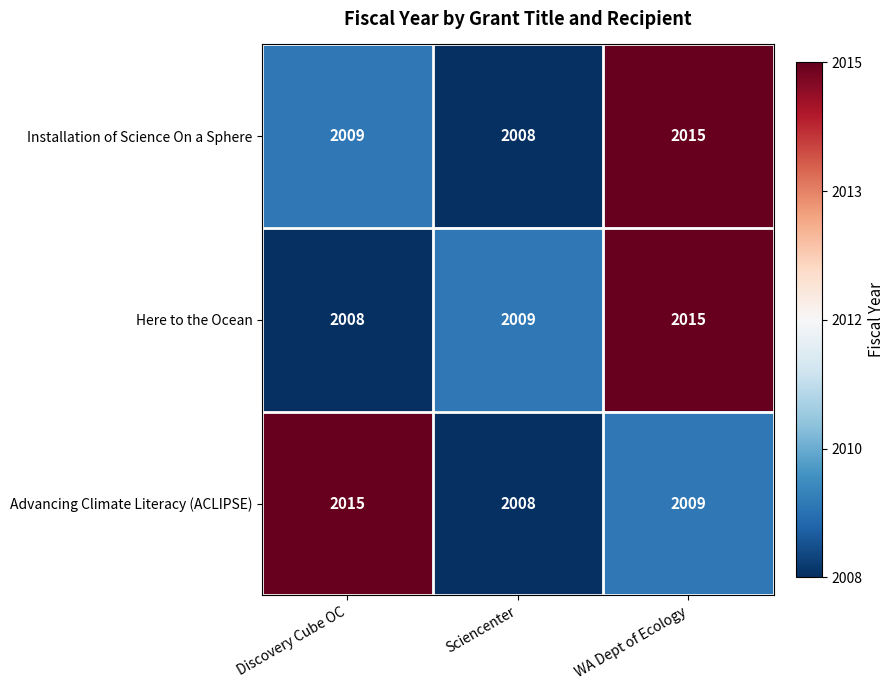

Count the Installation of Science On a Sphere values in the range 2008 to 2015.

3